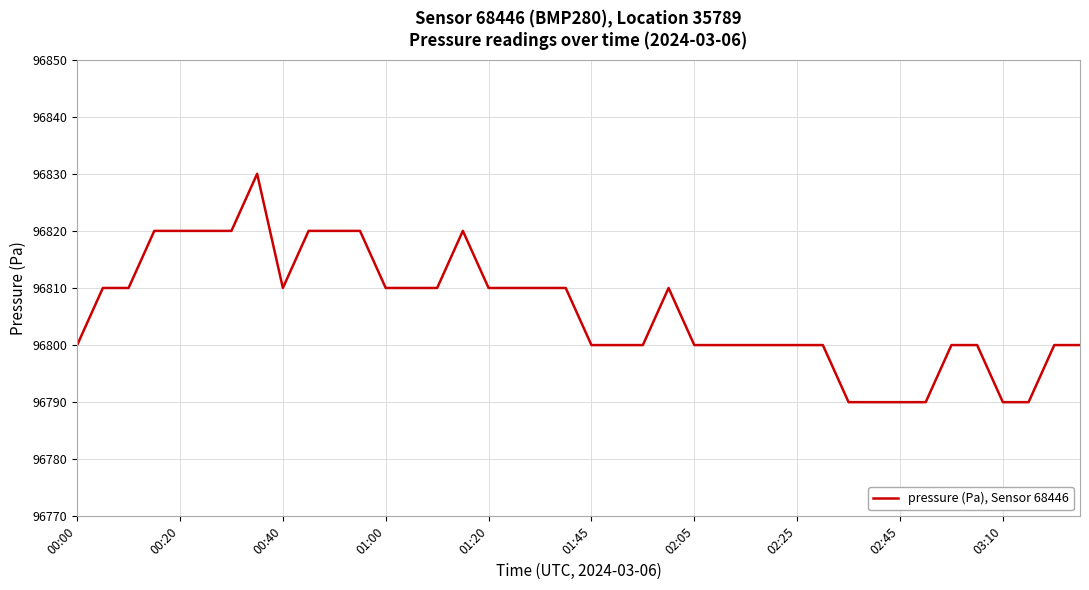

What is the greatest value displayed?

96830